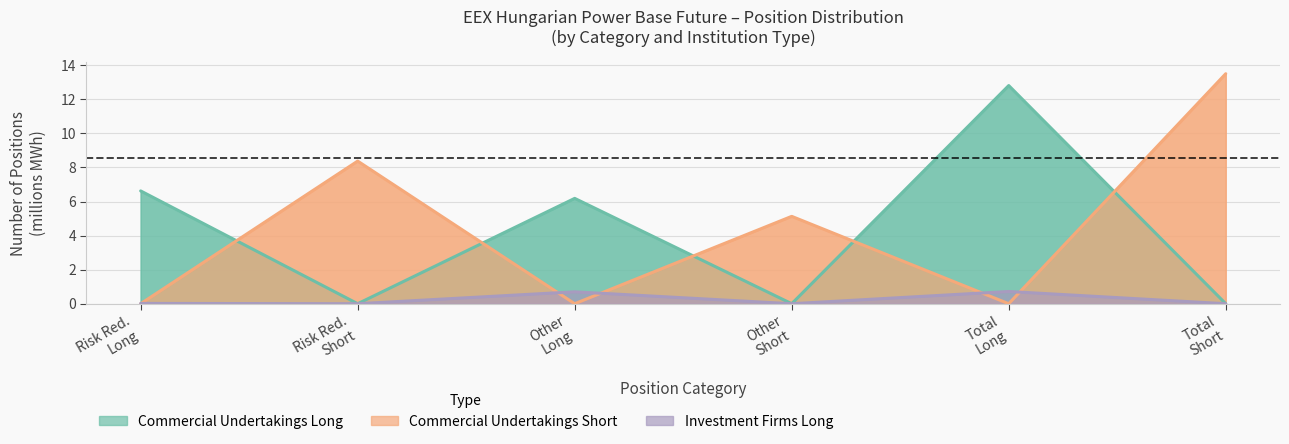

How many categories are shown in the chart?

6